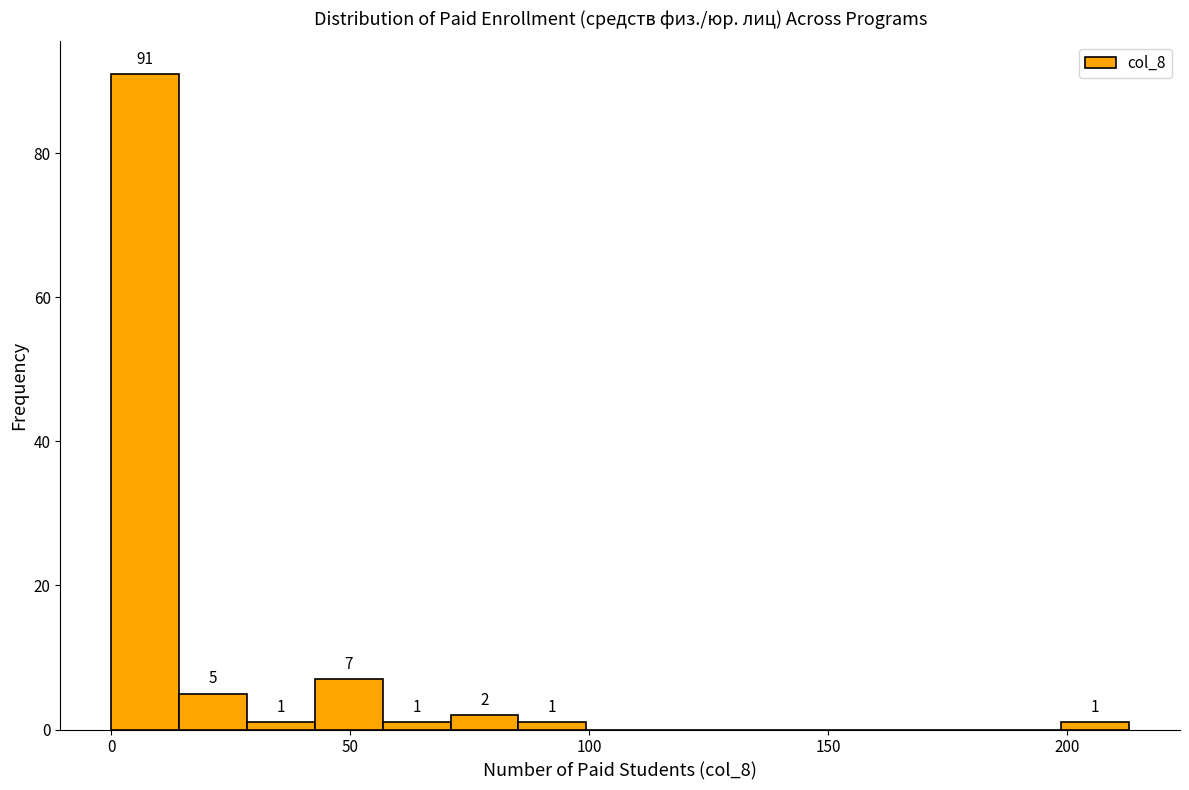

Read against the x-axis, roughly where is the centre of the tallest bar?

5